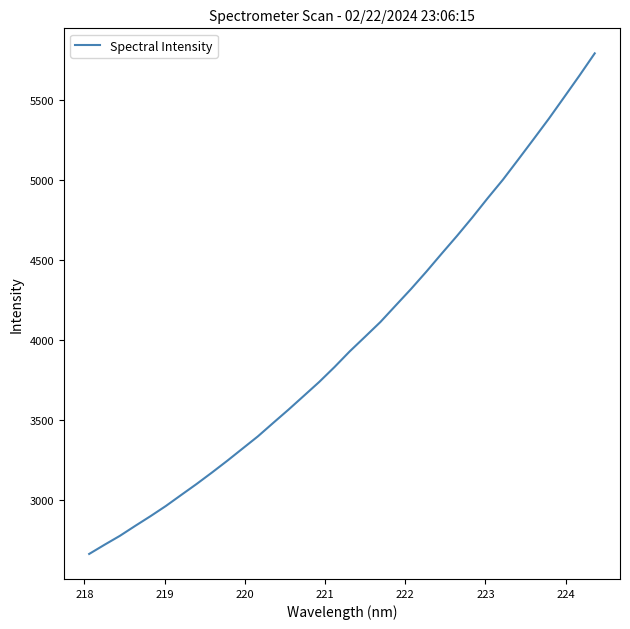

What is the difference between the maximum and minimum values?

3123.4